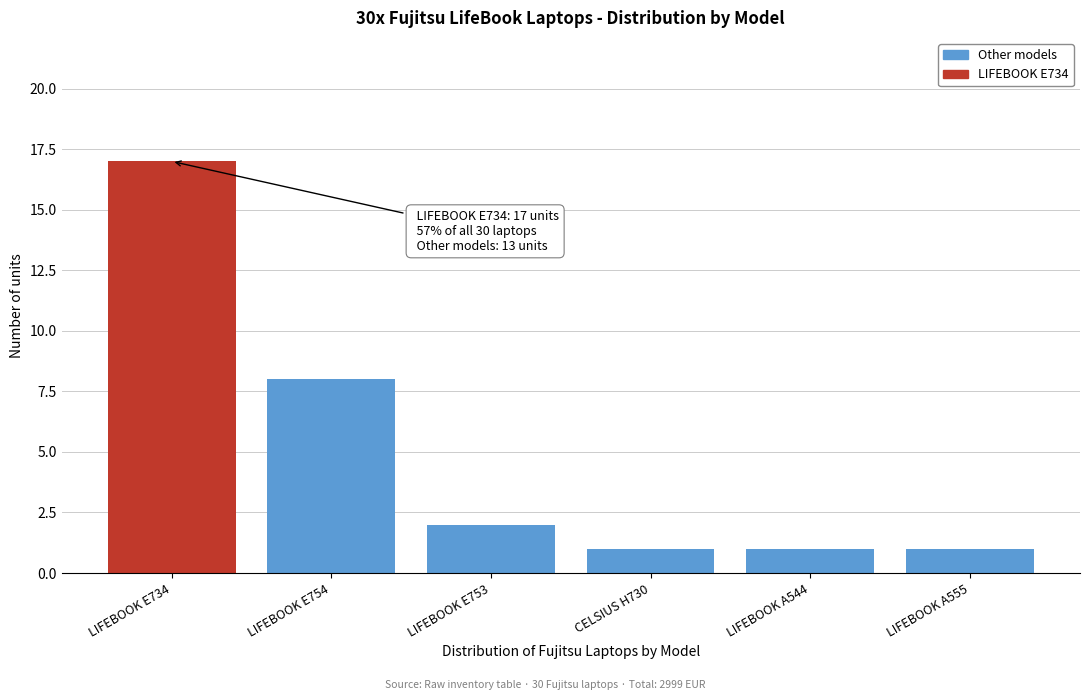

Reading left to right, list all the values displayed in this chart.

LIFEBOOK E734=17	LIFEBOOK E754=8	LIFEBOOK E753=2	CELSIUS H730=1	LIFEBOOK A544=1	LIFEBOOK A555=1